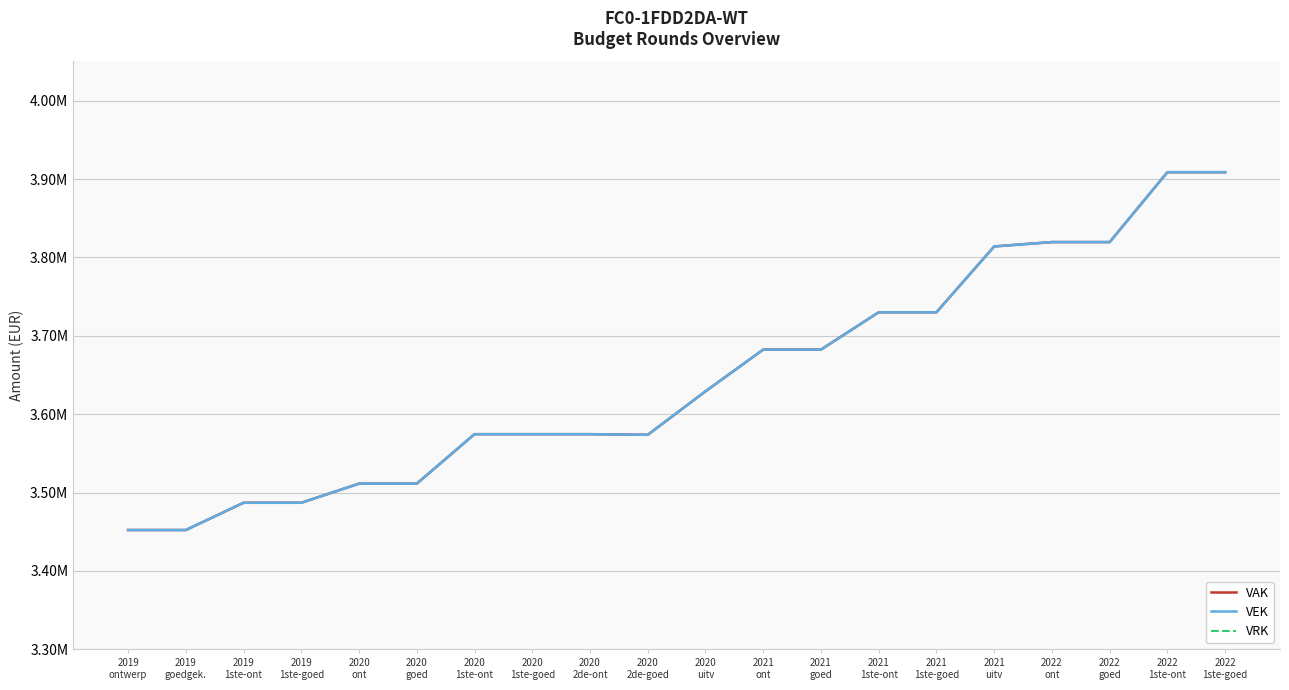

What is the difference between the highest and lowest values at 2022
goed?

3819596